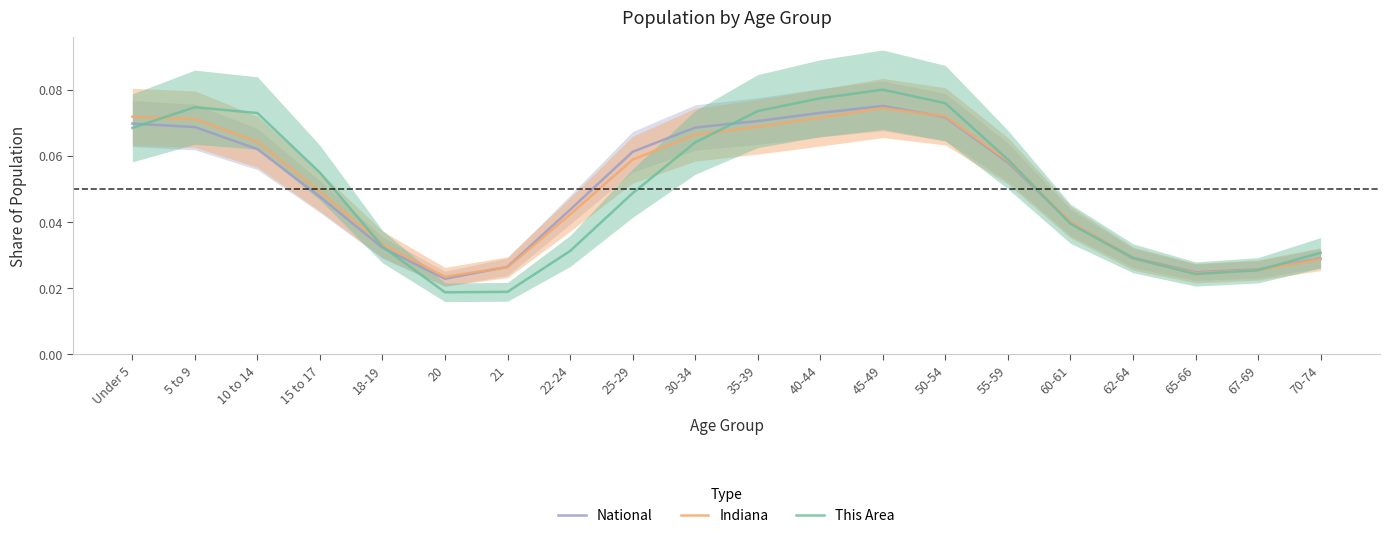

What are all the series names shown in the legend?

National, Indiana, This Area